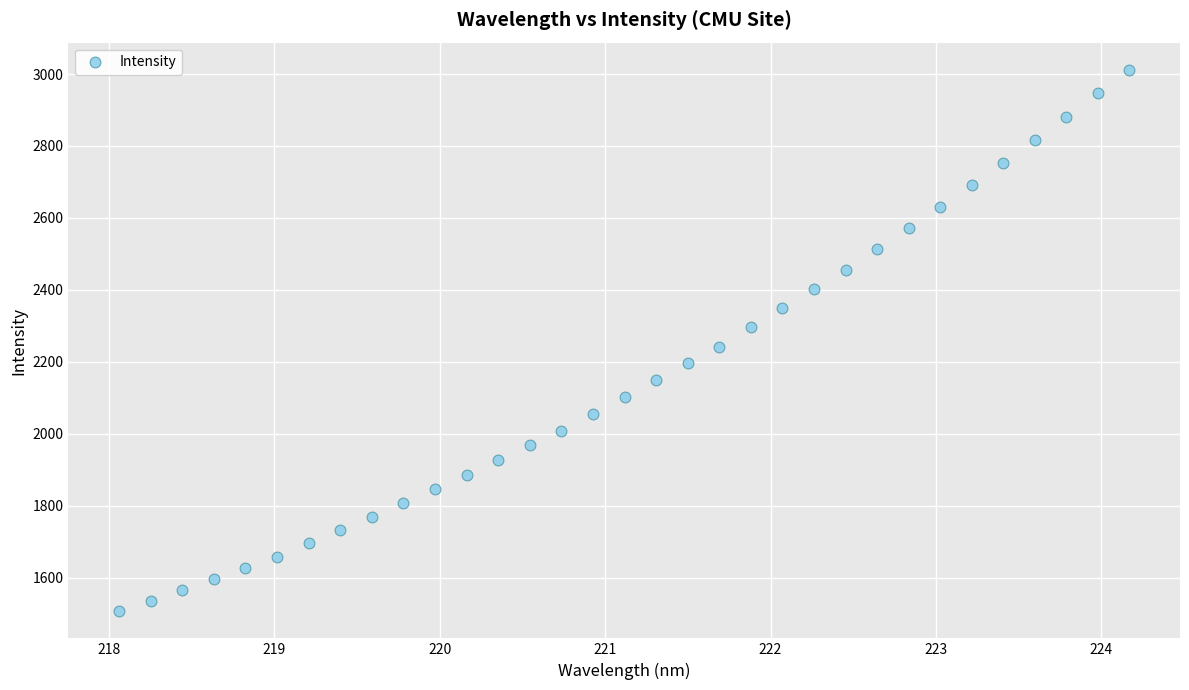

What is the range of X values (max minus min)?

6.1